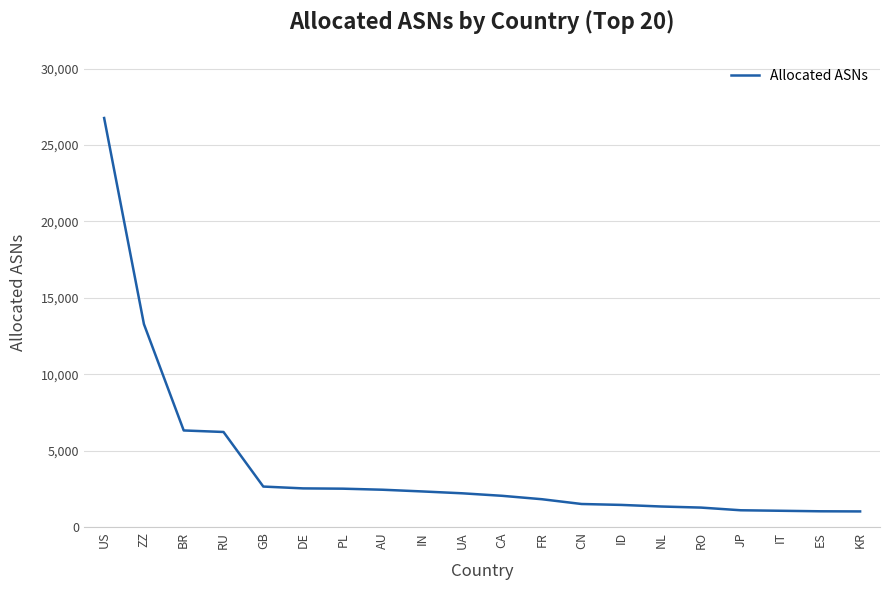

What is the difference between the values at IN and ID?

881